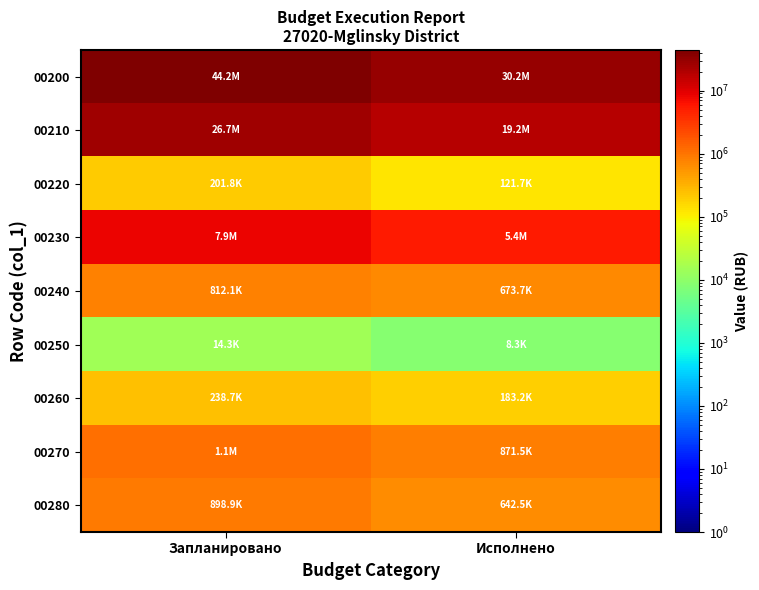

Which series has the largest range (max minus min)?

00200